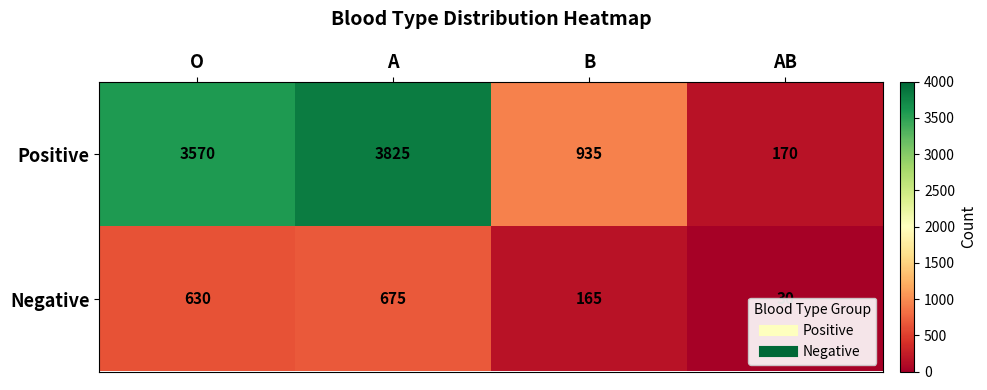

List the series in order of their overall mean, highest first.

Positive, Negative